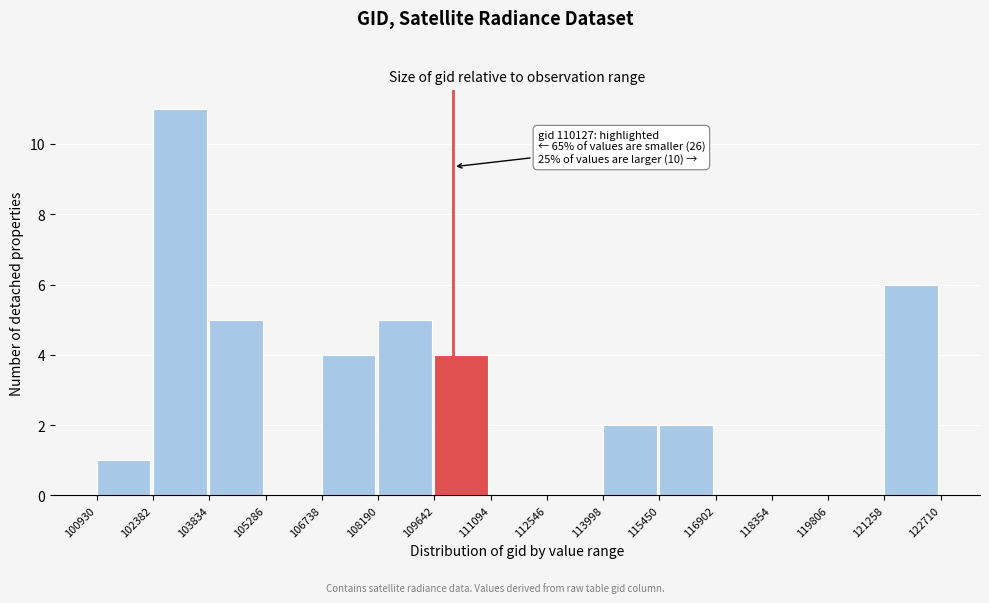

Which range on the x-axis has the tallest bar?

102382 to 103834